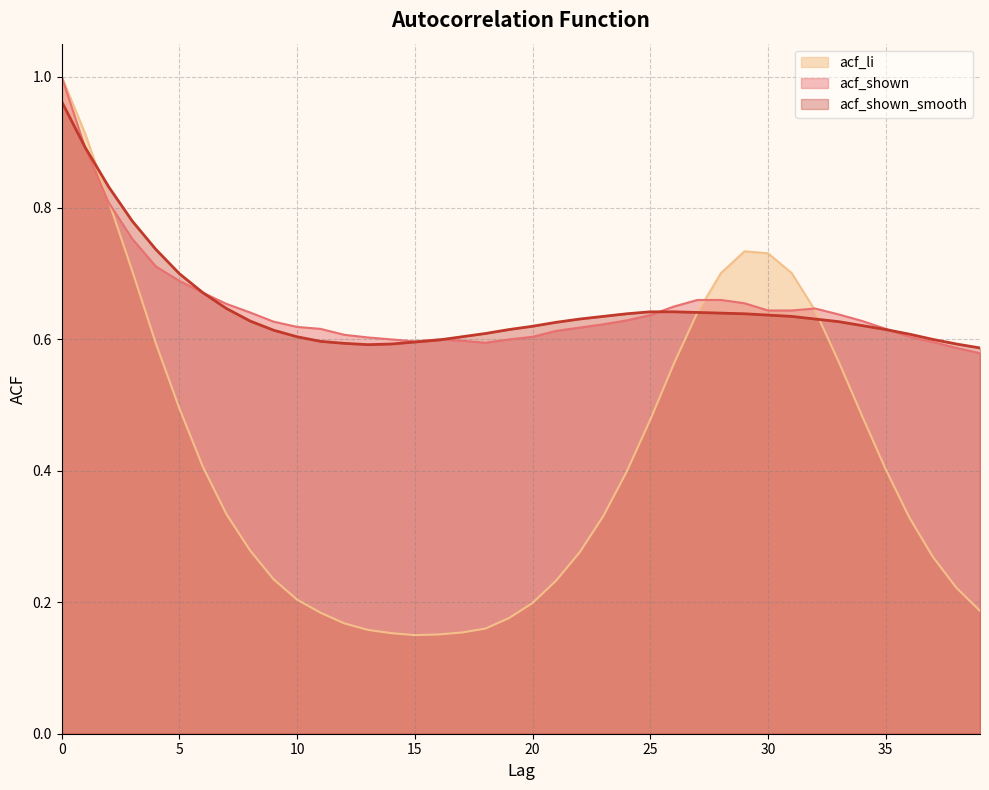

What is the smallest value displayed?

0.1